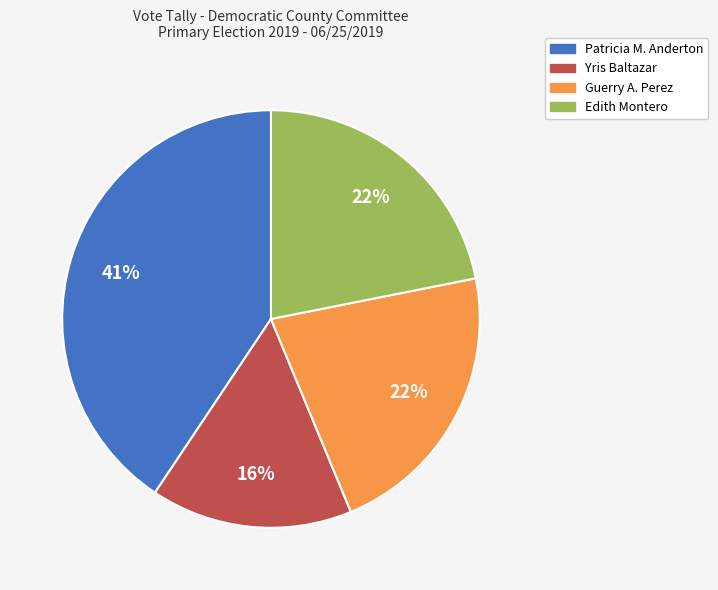

To the nearest percent, what percentage of the pie is Guerry A. Perez?

22%